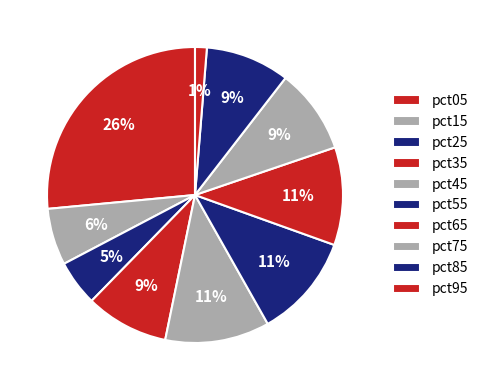

Which category has the smallest portion of the pie?

pct95